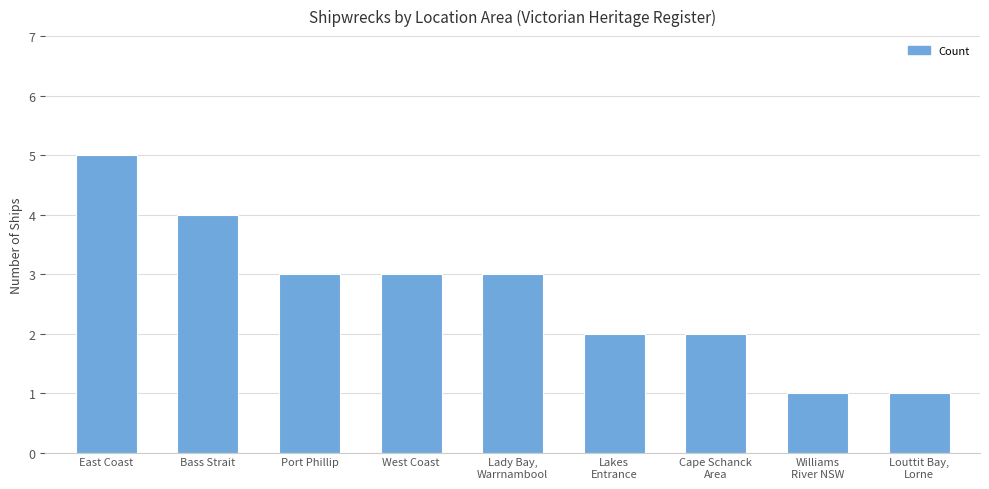

Read the value at Bass Strait.

4